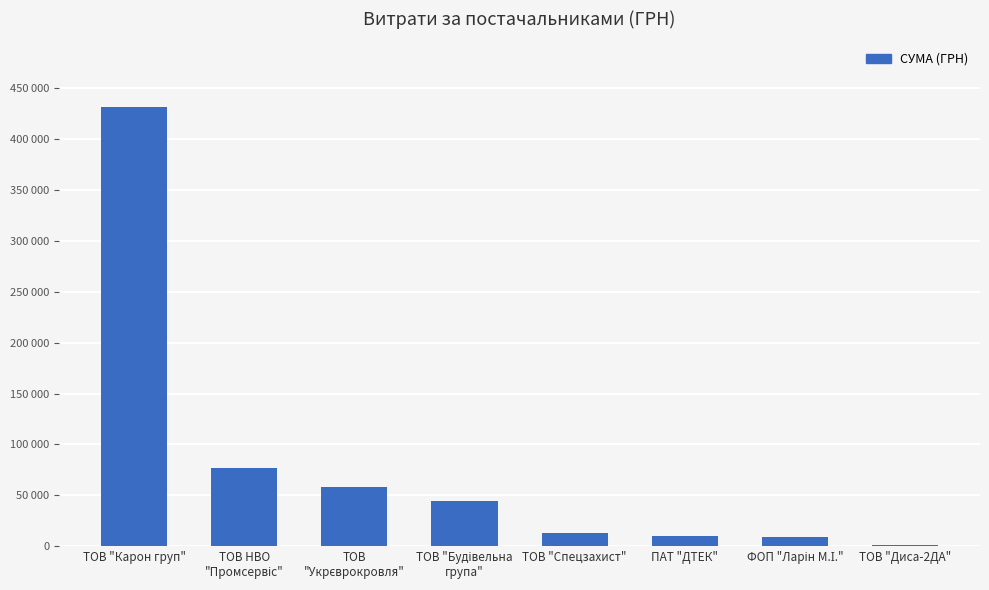

What position from the right is ТОВ "Диса-2ДА"?

1